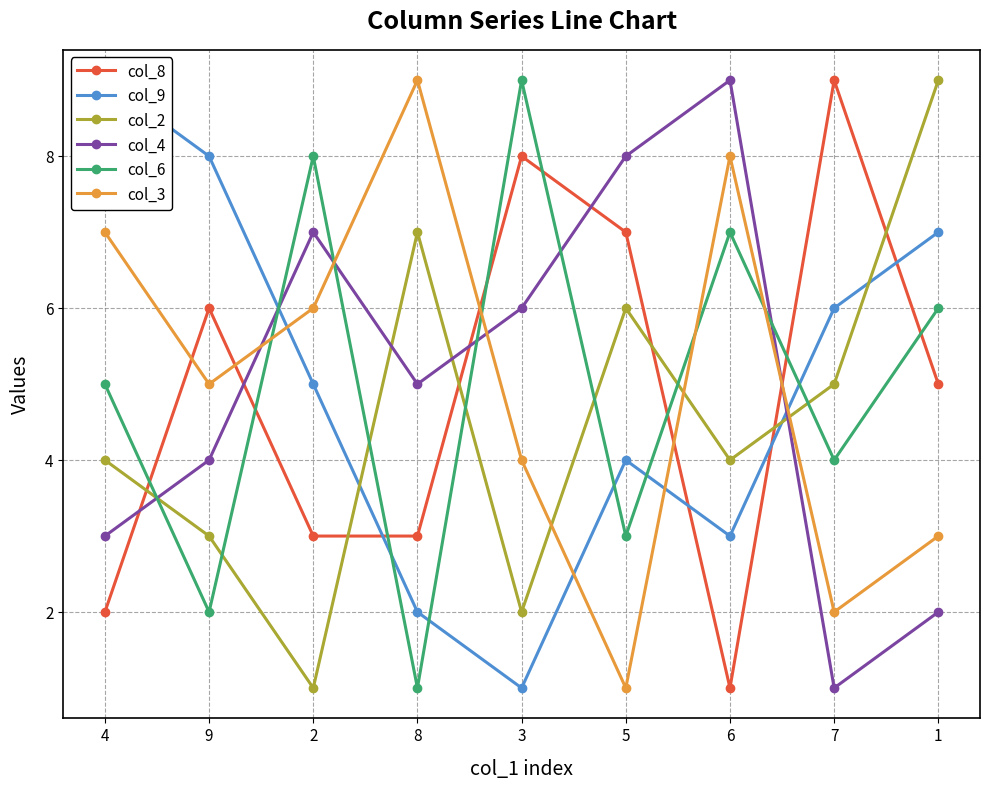

Where is col_2 nearest to the value 5?

7